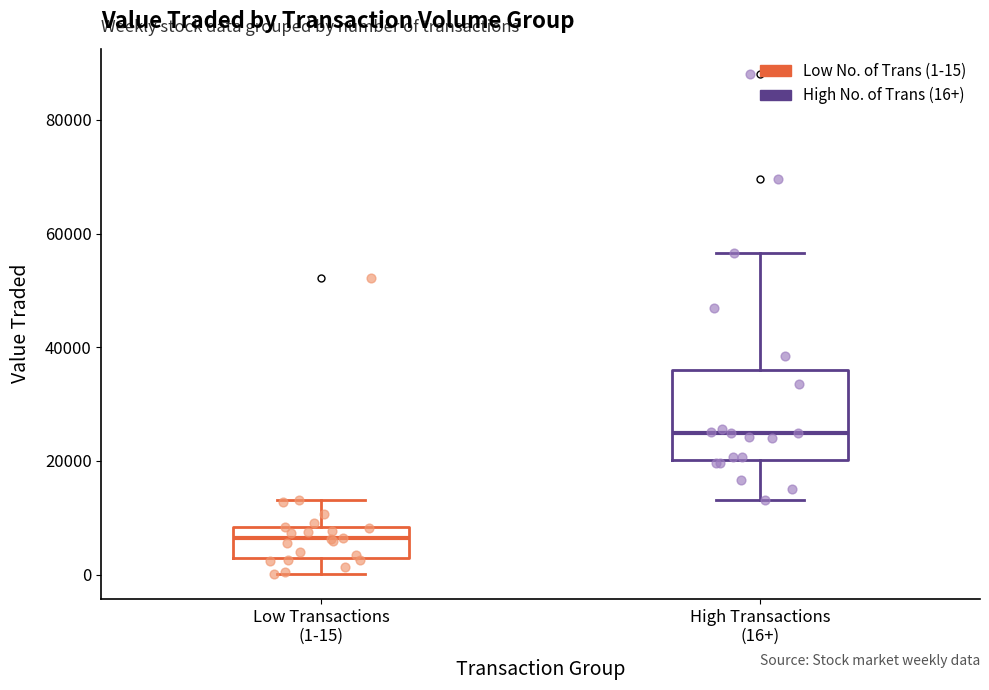

Where is the upper edge of the box for Low Transactions (1-15) on the y-axis? The values are not printed on the chart, so give them approximately, as read against the axis.

8000